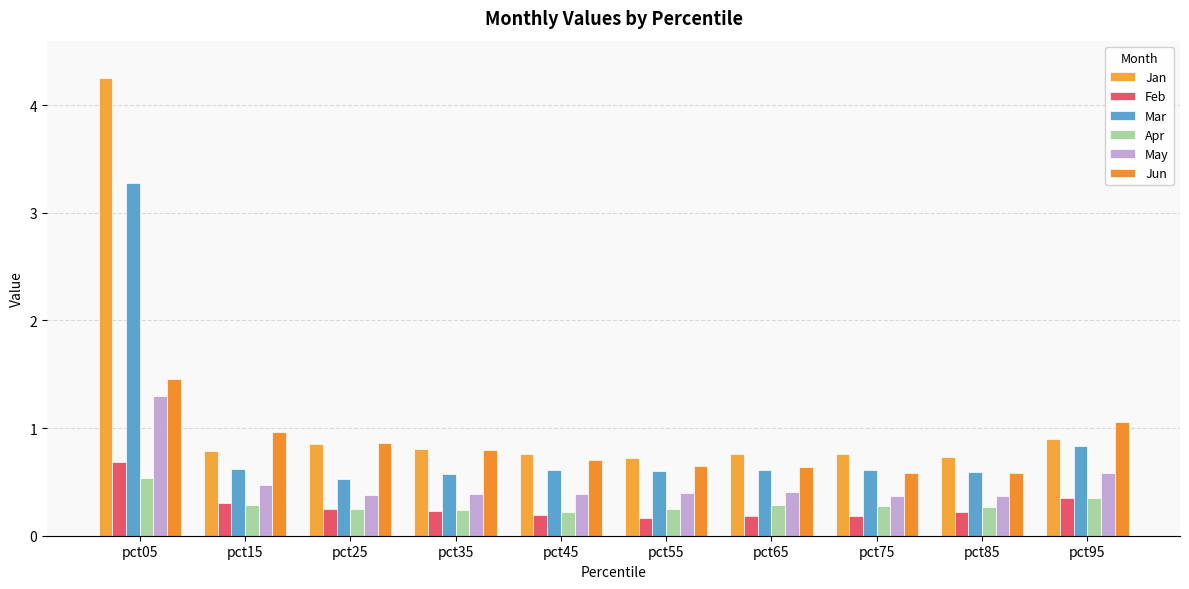

Reading right to left, extract all data points from this chart.

Jan: 0.9	0.7	0.8	0.8	0.7	0.8	0.8	0.9	0.8	4.2
Feb: 0.4	0.2	0.2	0.2	0.2	0.2	0.2	0.2	0.3	0.7
Mar: 0.8	0.6	0.6	0.6	0.6	0.6	0.6	0.5	0.6	3.3
Apr: 0.3	0.3	0.3	0.3	0.2	0.2	0.2	0.3	0.3	0.5
May: 0.6	0.4	0.4	0.4	0.4	0.4	0.4	0.4	0.5	1.3
Jun: 1.1	0.6	0.6	0.6	0.7	0.7	0.8	0.9	1.0	1.5